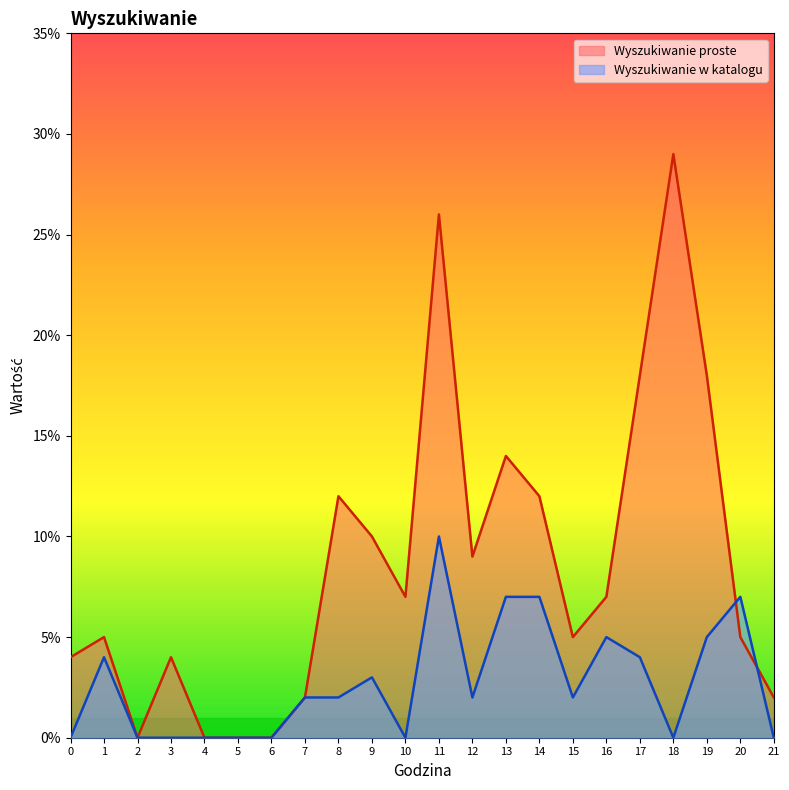

At which category does Wyszukiwanie proste reach its first local valley?

2